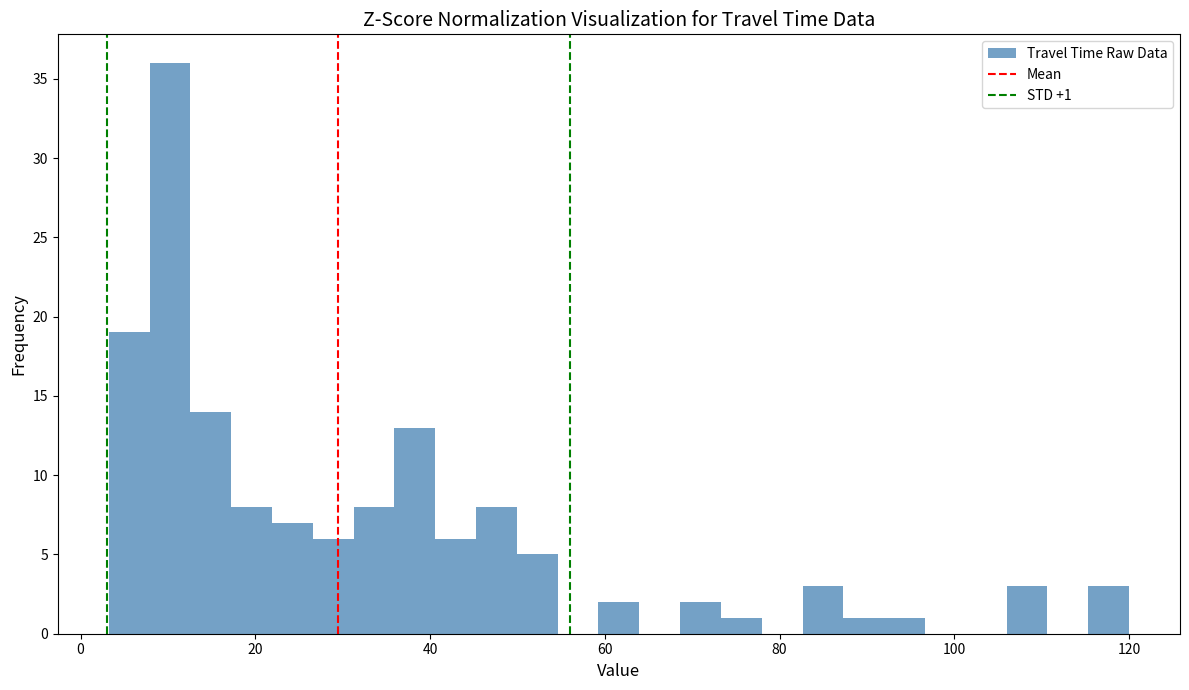

Read against the x-axis, roughly where is the centre of the tallest bar?

10